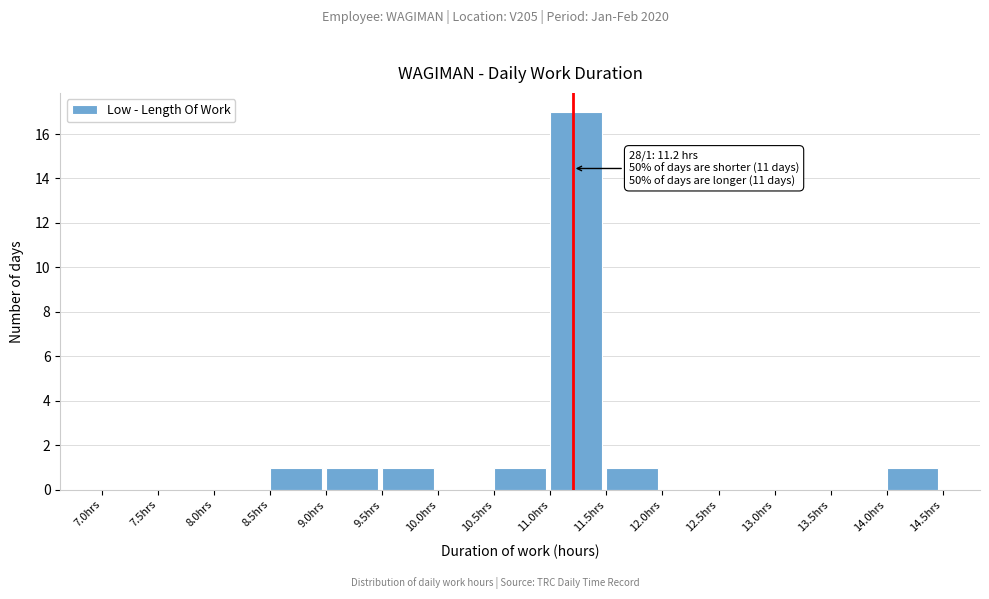

Which range on the x-axis has the tallest bar?

11.0 to 11.5